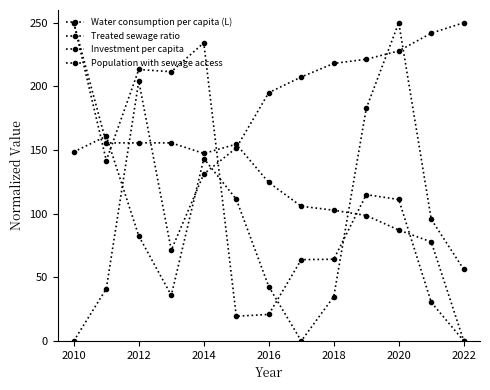

Does the chart have visible grid lines?

No